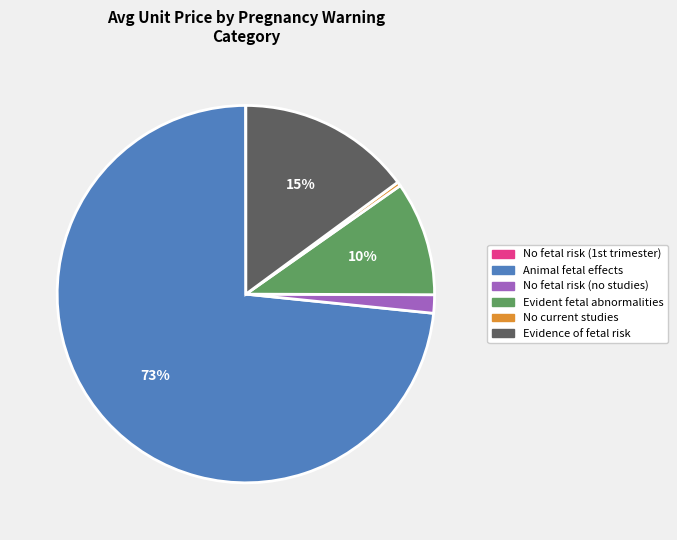

Is the sum of Evidence of fetal risk and No fetal risk (no studies) greater than half?

No